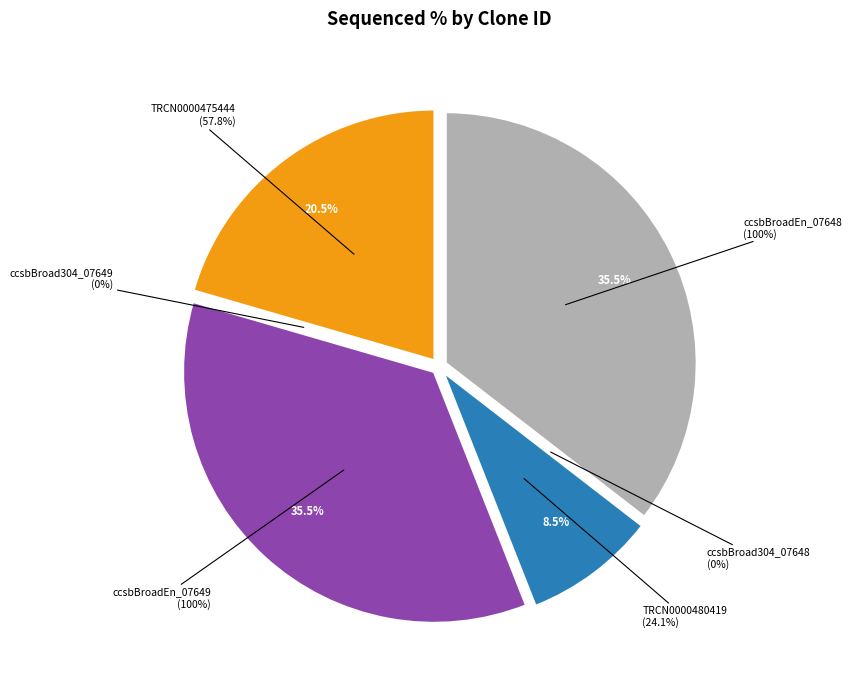

Is ccsbBroadEn_07649 the majority of the pie?

No